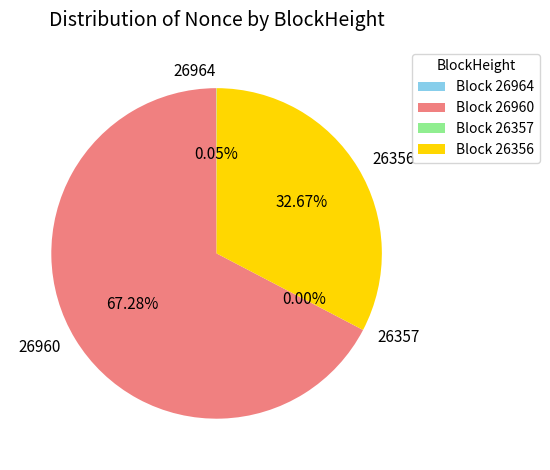

True or false: 26357 accounts for 0% of the total.

True